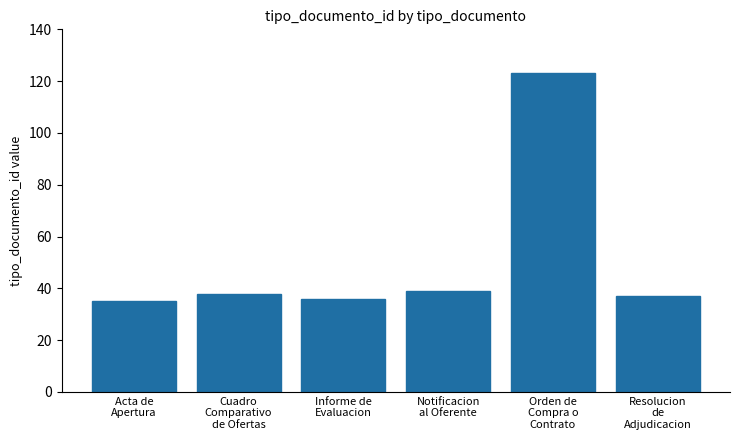

What is the label of the 2nd bar from the right?

Orden de
Compra o
Contrato